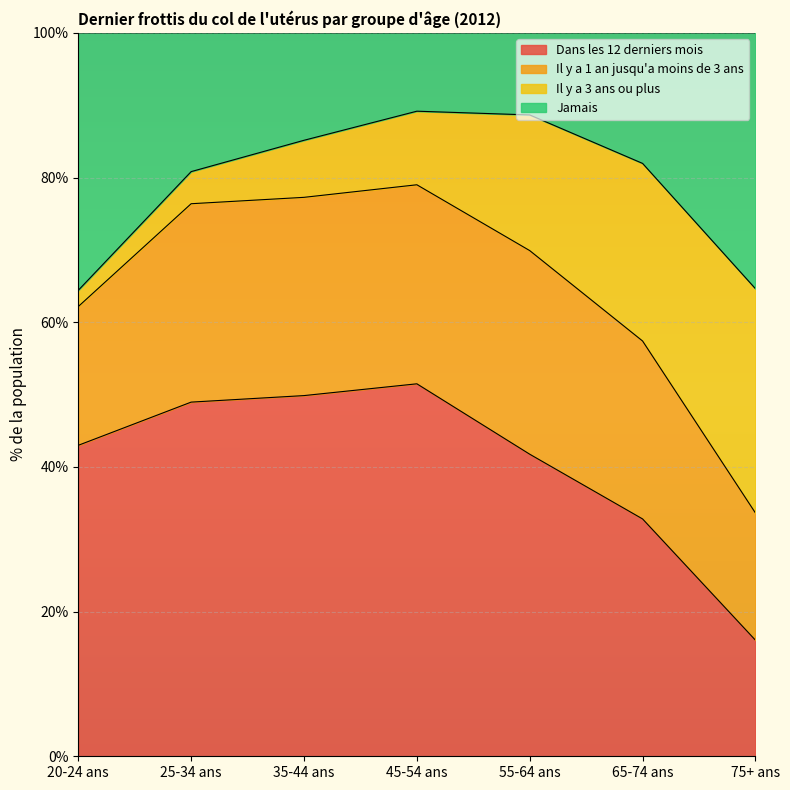

List the labels in order of Dans les 12 derniers mois value, largest first.

45-54 ans, 35-44 ans, 25-34 ans, 20-24 ans, 55-64 ans, 65-74 ans, 75+ ans